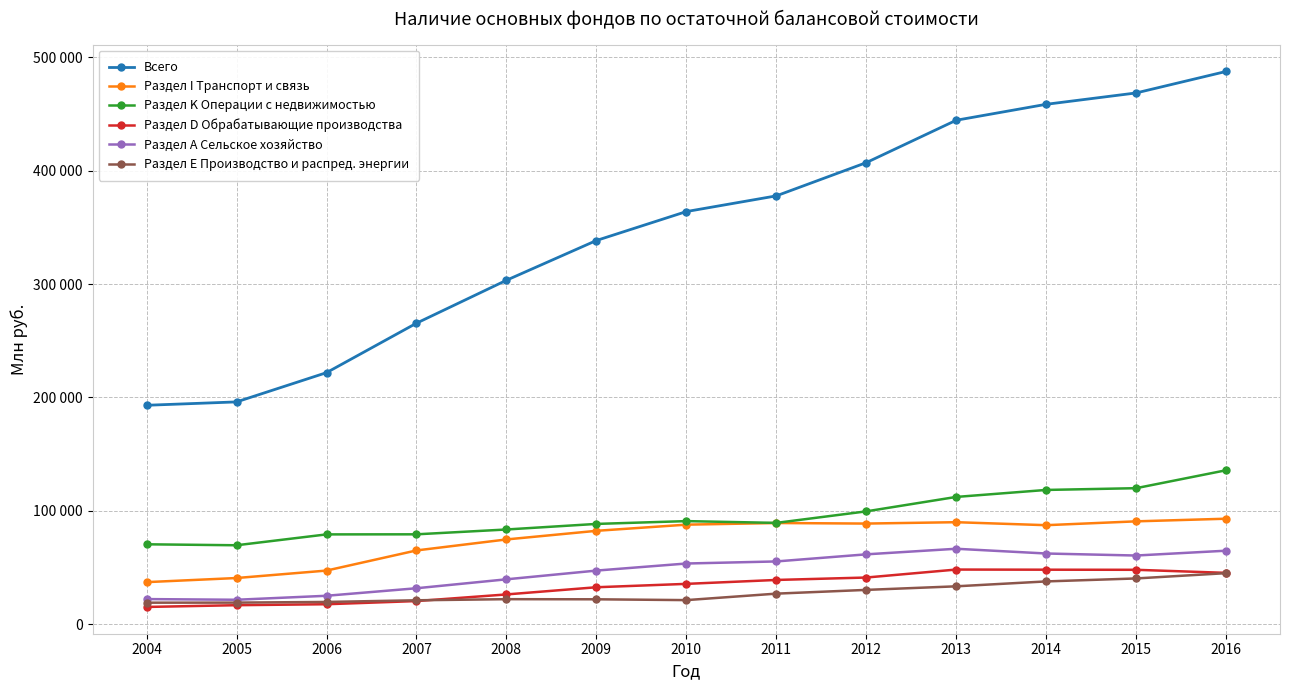

What is the sum of all Раздел Е Производство и распред. энергии values?

358268